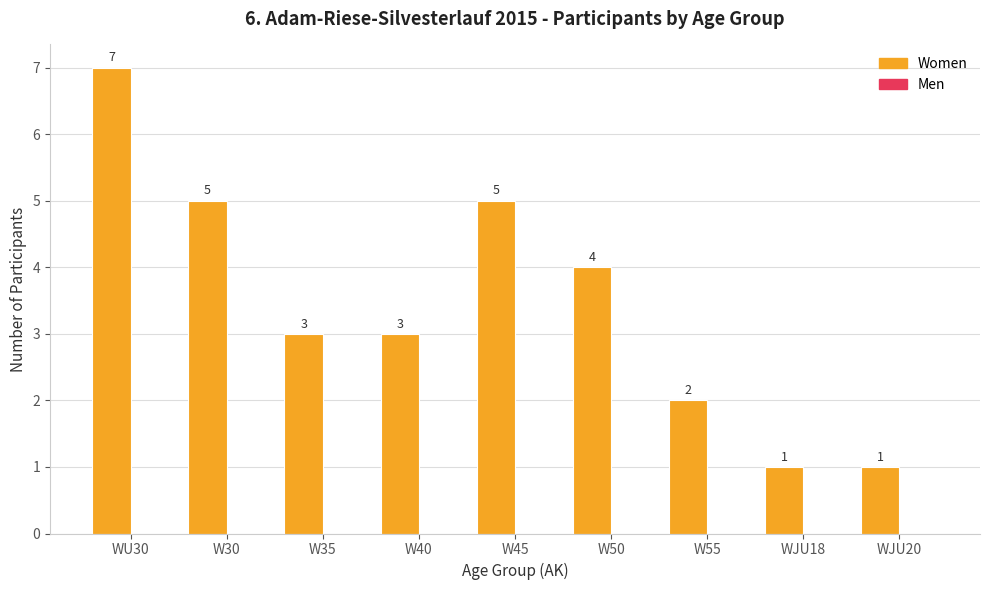

Is it true that the value at W30 is 5?

True